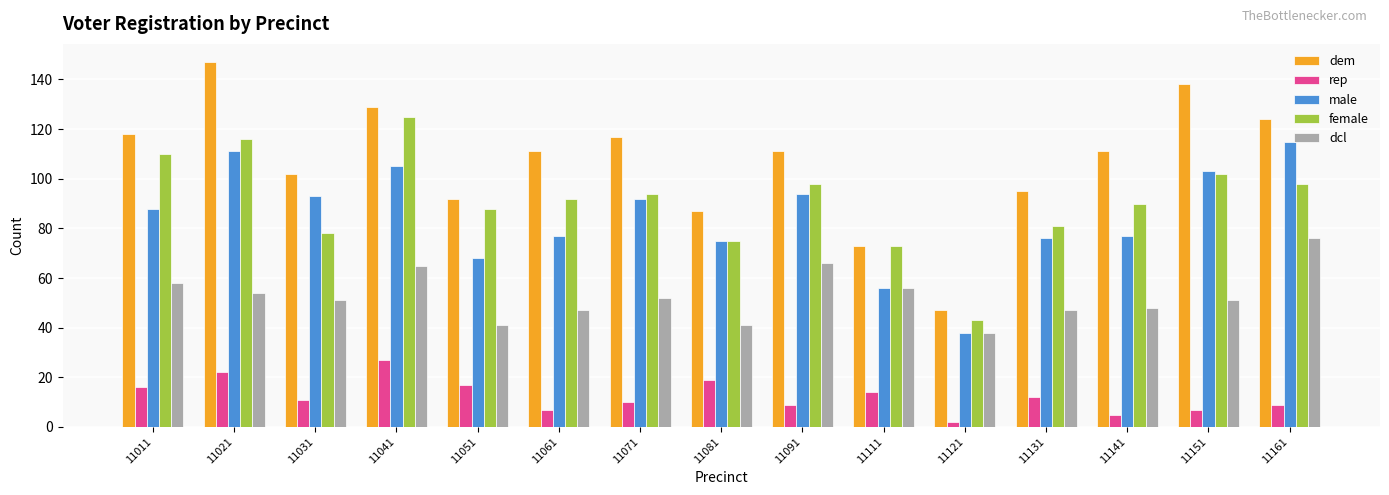

Reading right to left, what are all the values shown in this chart?

dem: 11161=124	11151=138	11141=111	11131=95	11121=47	11111=73	11091=111	11081=87	11071=117	11061=111	11051=92	11041=129	11031=102	11021=147	11011=118
rep: 11161=9	11151=7	11141=5	11131=12	11121=2	11111=14	11091=9	11081=19	11071=10	11061=7	11051=17	11041=27	11031=11	11021=22	11011=16
male: 11161=115	11151=103	11141=77	11131=76	11121=38	11111=56	11091=94	11081=75	11071=92	11061=77	11051=68	11041=105	11031=93	11021=111	11011=88
female: 11161=98	11151=102	11141=90	11131=81	11121=43	11111=73	11091=98	11081=75	11071=94	11061=92	11051=88	11041=125	11031=78	11021=116	11011=110
dcl: 11161=76	11151=51	11141=48	11131=47	11121=38	11111=56	11091=66	11081=41	11071=52	11061=47	11051=41	11041=65	11031=51	11021=54	11011=58